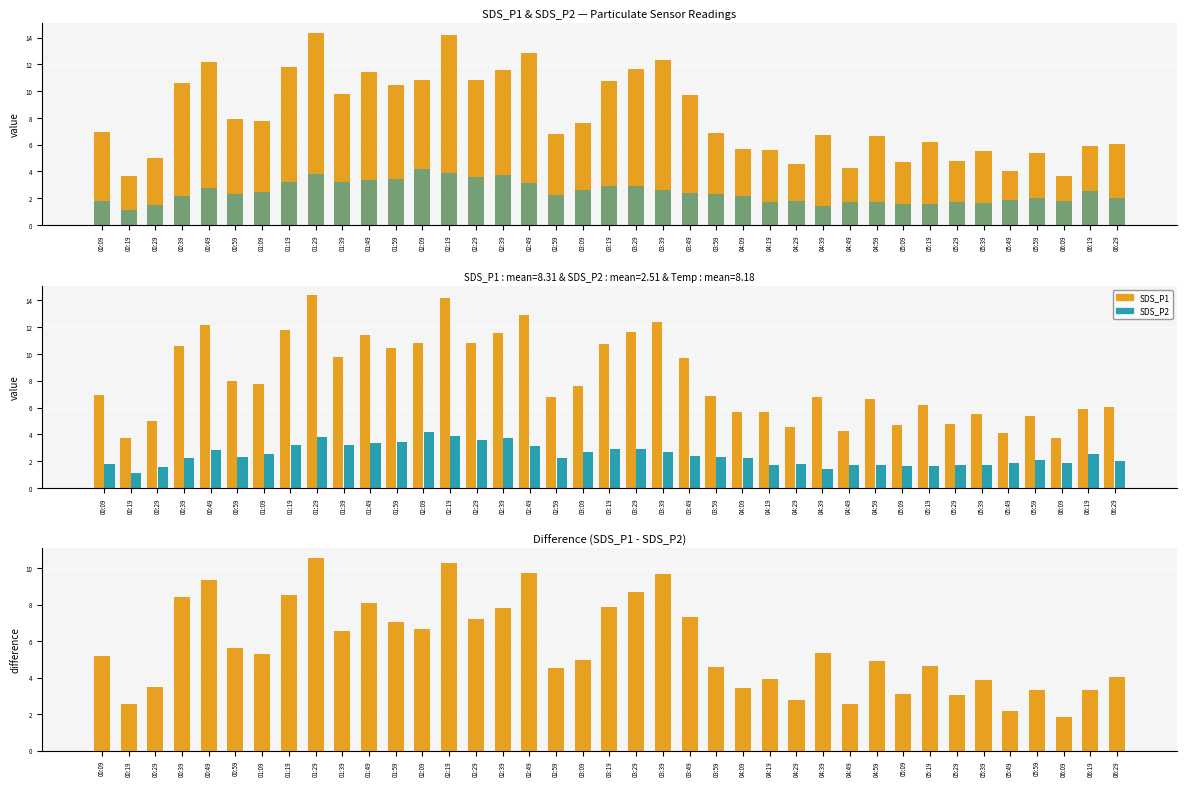

At how many categories does at least one series exceed 12?

5